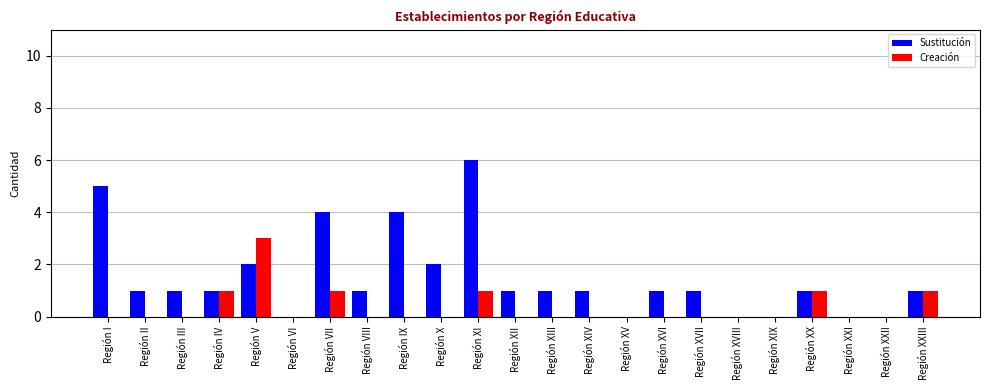

What is the sum of the Sustitución values at Región VIII and Región XI?

7